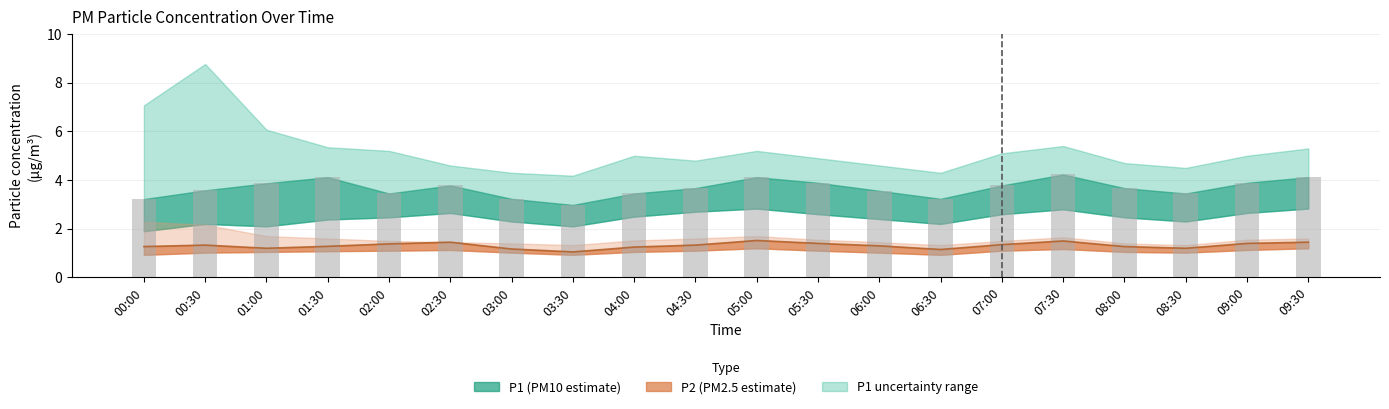

Rank the categories by value from highest to lowest.

07:30, 01:30, 05:00, 09:30, 05:30, 09:00, 01:00, 02:30, 07:00, 04:30, 08:00, 00:30, 06:00, 02:00, 04:00, 08:30, 03:00, 06:30, 00:00, 03:30